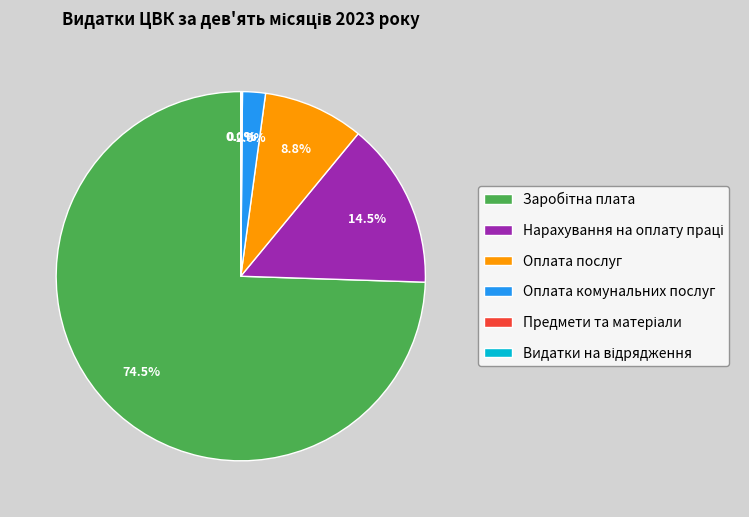

Is there any slice that represents more than half of the pie?

Yes